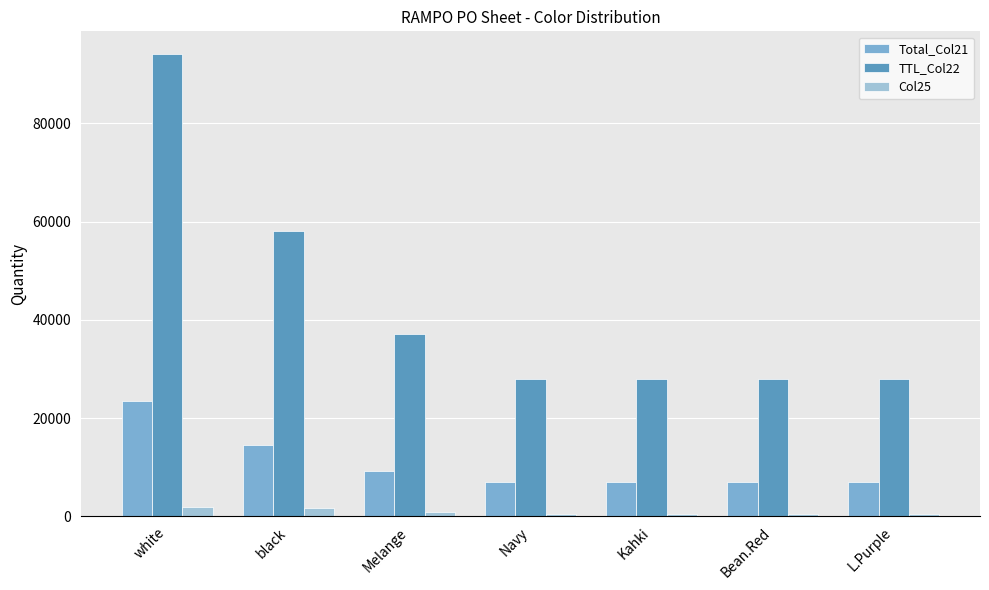

Reading left to right, list all the values displayed in this chart.

Total_Col21: white=23500	black=14500	Melange=9300	Navy=7000	Kahki=7000	Bean.Red=7000	L.Purple=7000
TTL_Col22: white=94000	black=58000	Melange=37200	Navy=28000	Kahki=28000	Bean.Red=28000	L.Purple=28000
Col25: white=2000	black=1600	Melange=800	Navy=400	Kahki=400	Bean.Red=400	L.Purple=400